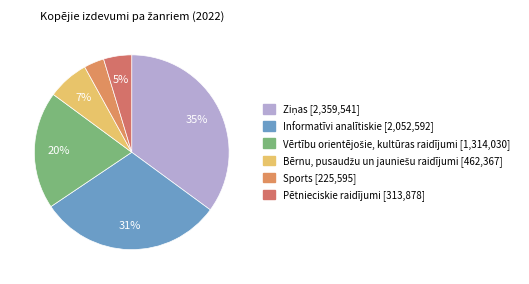

Which category has the smallest portion of the pie?

Sports